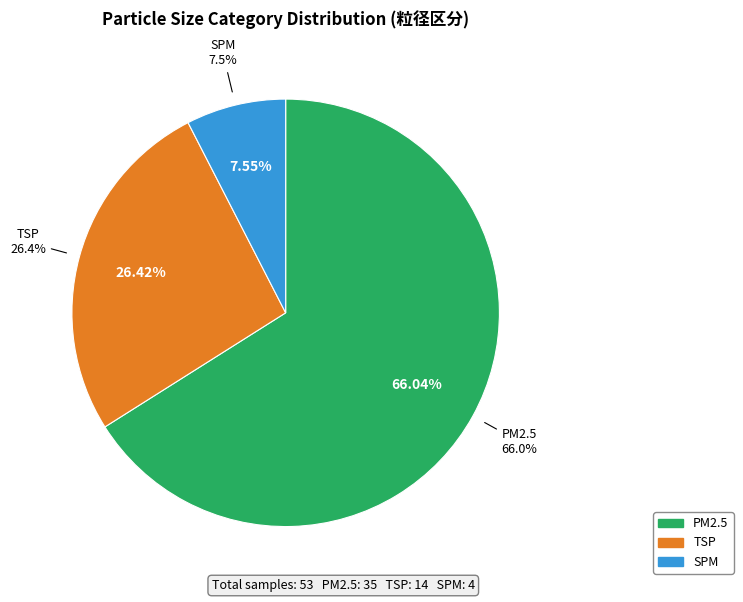

What is the change in value from PM2.5 to TSP?

-21